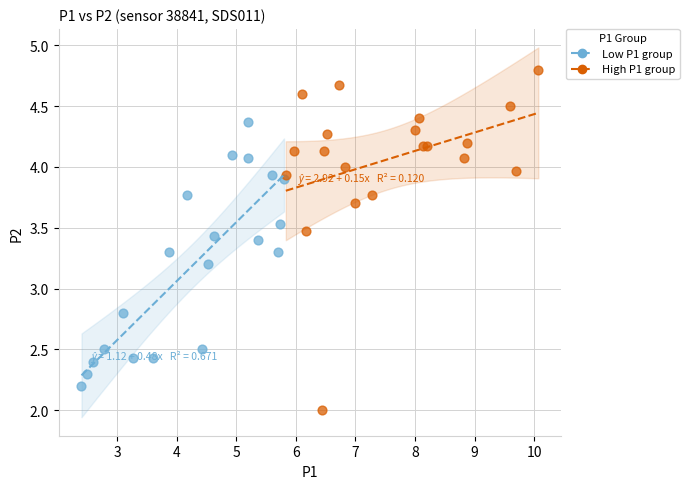

Which series reaches the maximum Y coordinate?

High P1 group